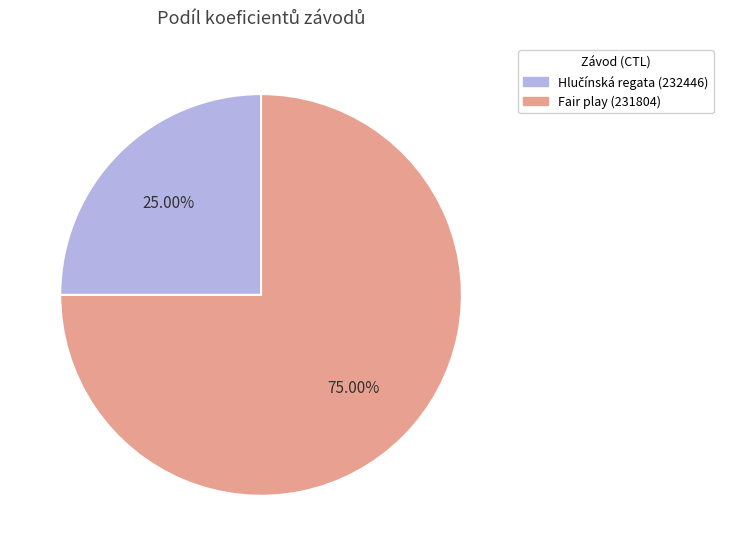

Is Fair play (231804) the majority of the pie?

Yes